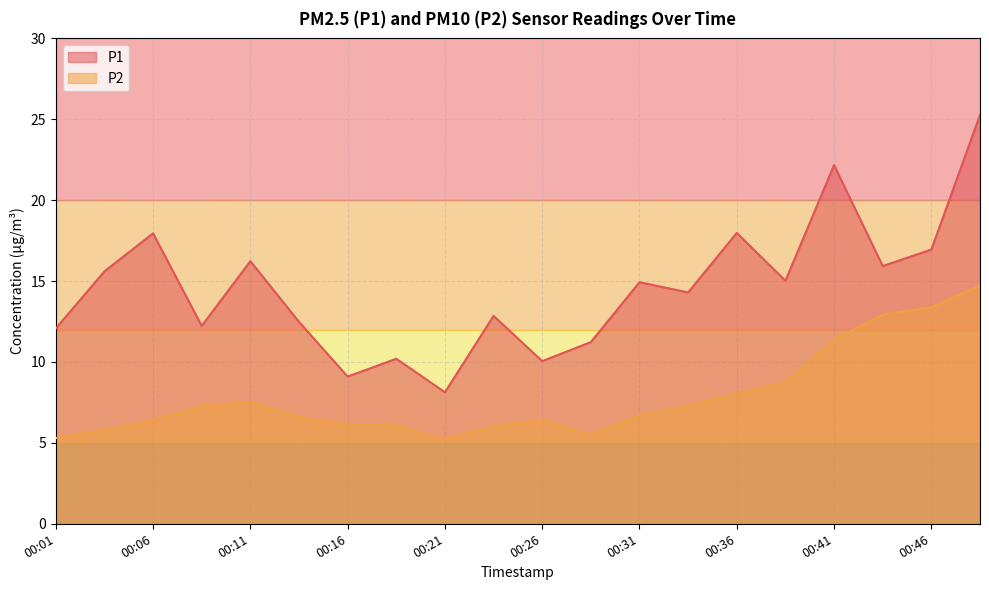

The value of P2 at 00:04 is 5.8. True or false?

True